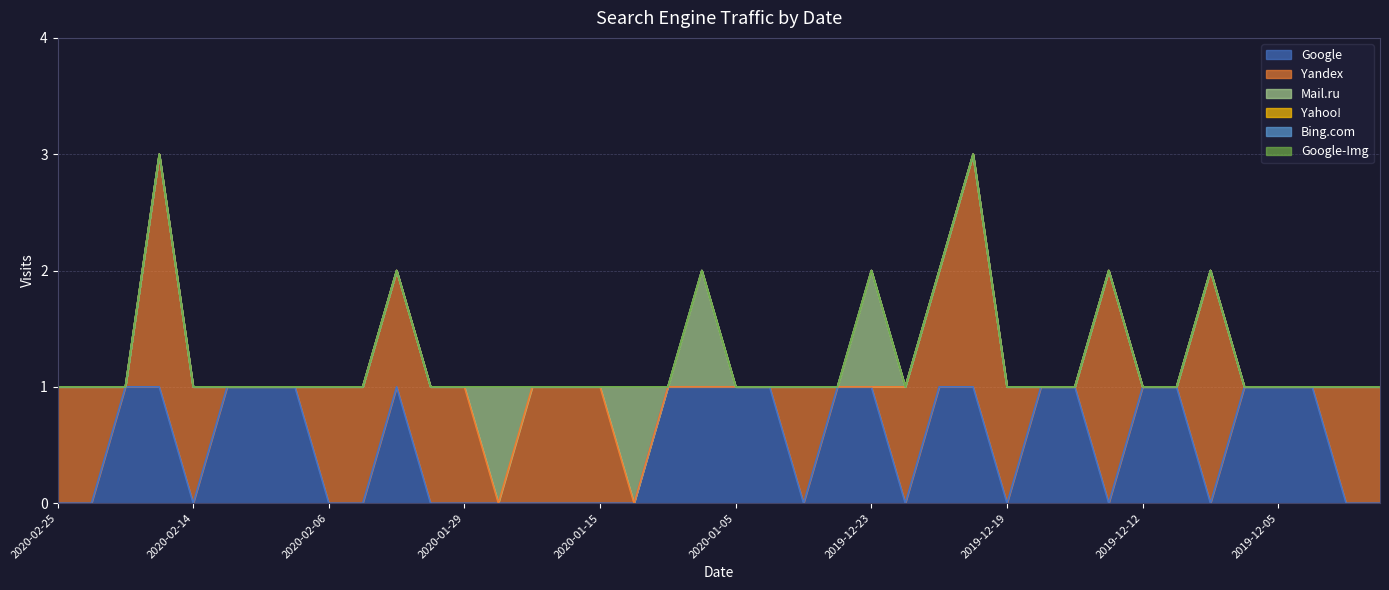

At which category does the chart reach its peak across all series?

2020-02-15